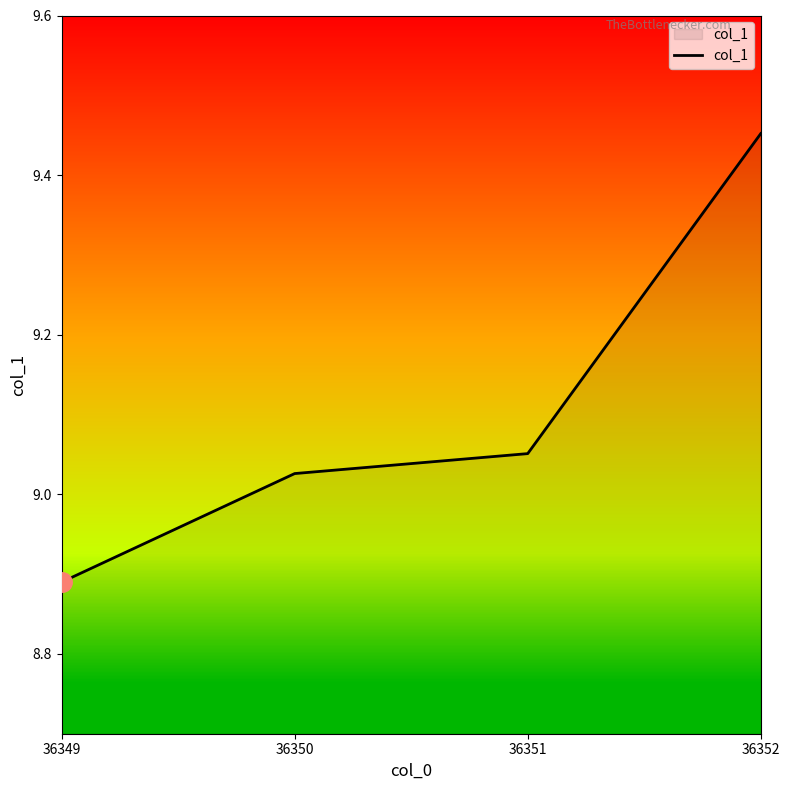

How many lines are shown in the chart?

1